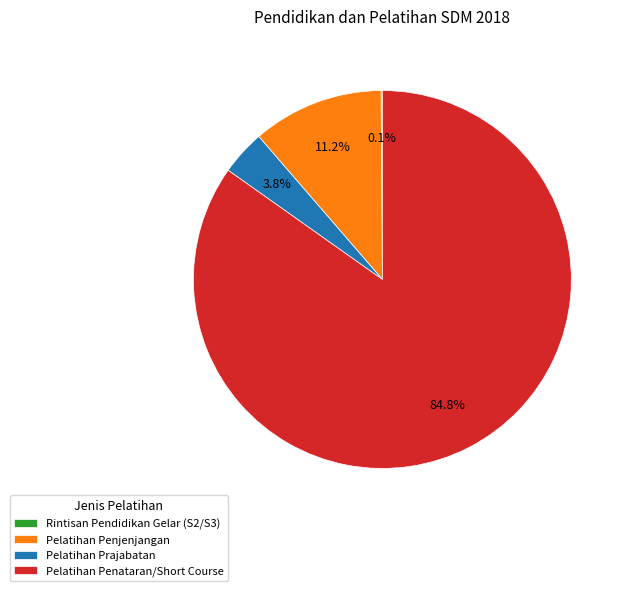

To the nearest percent, what is the average slice percentage?

25%